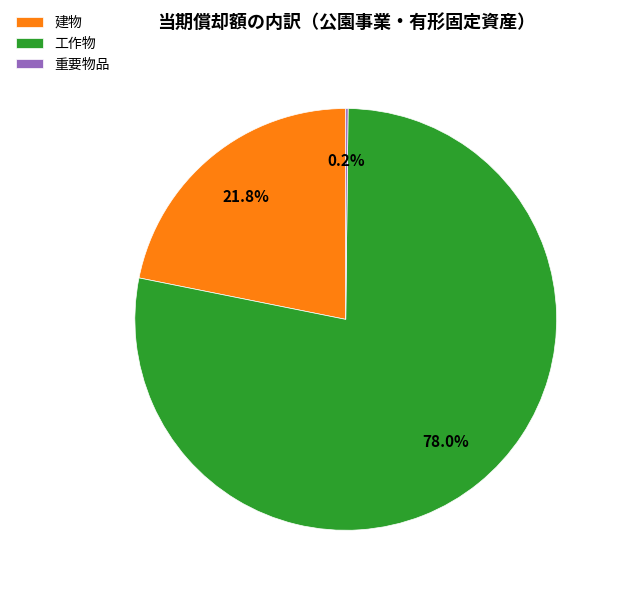

To the nearest percent, what portion does 建物 represent?

22%